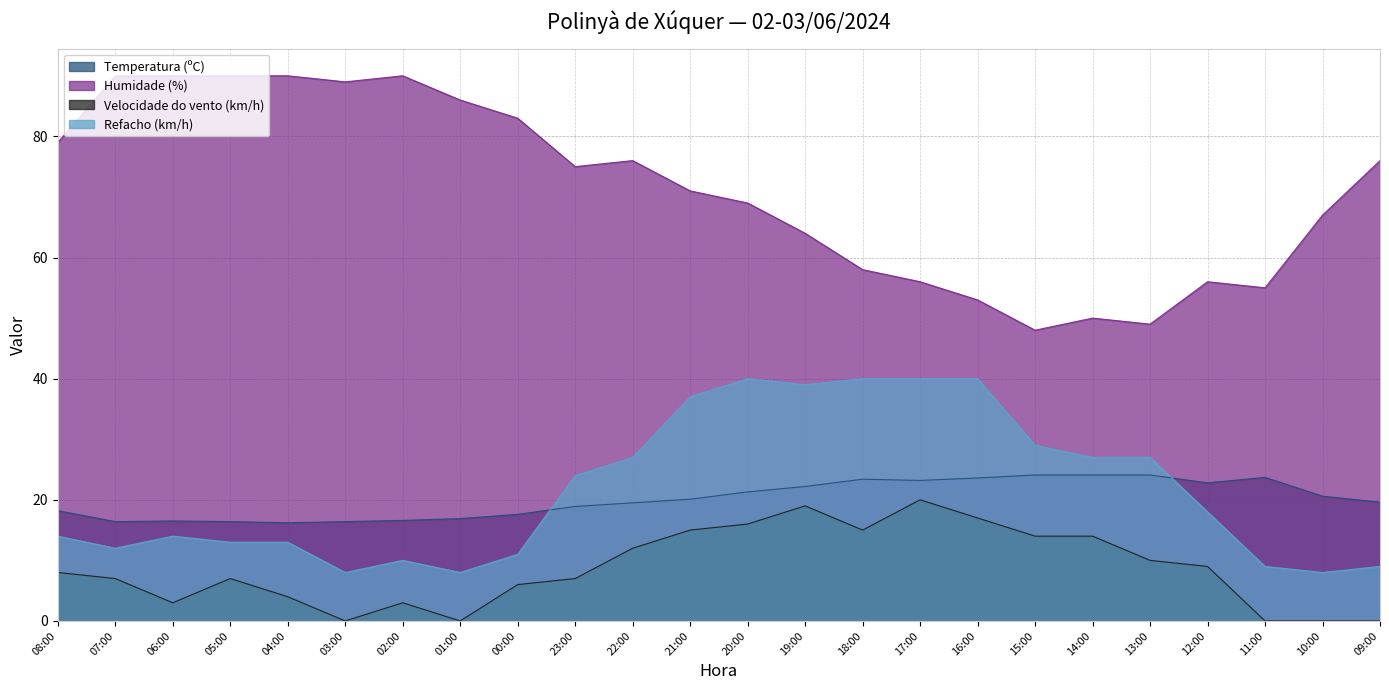

What is the approximate value of Temperatura (ºC) at 12:00?

22.8